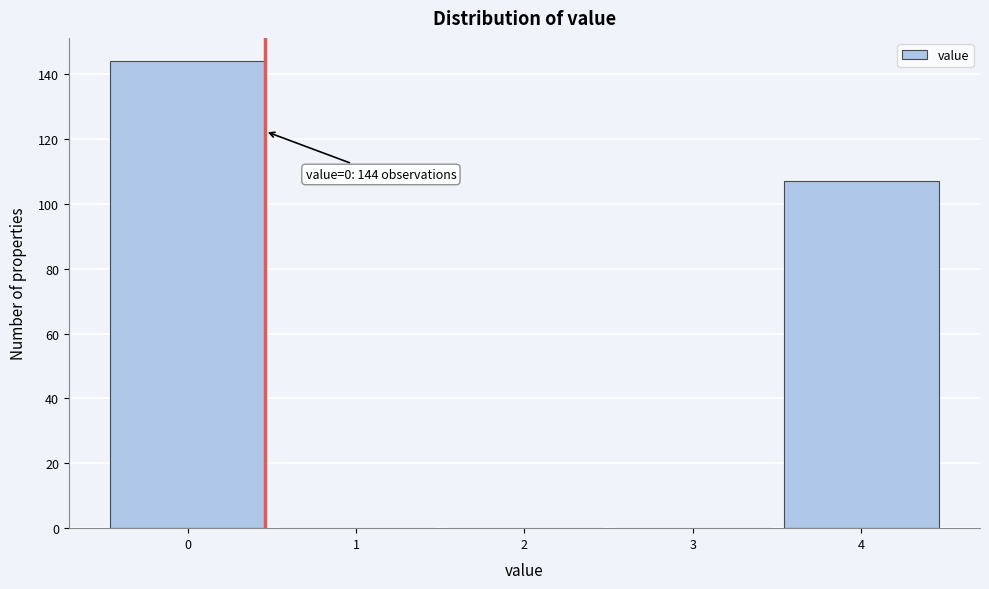

Which range on the x-axis has the tallest bar?

-0.5 to 0.5